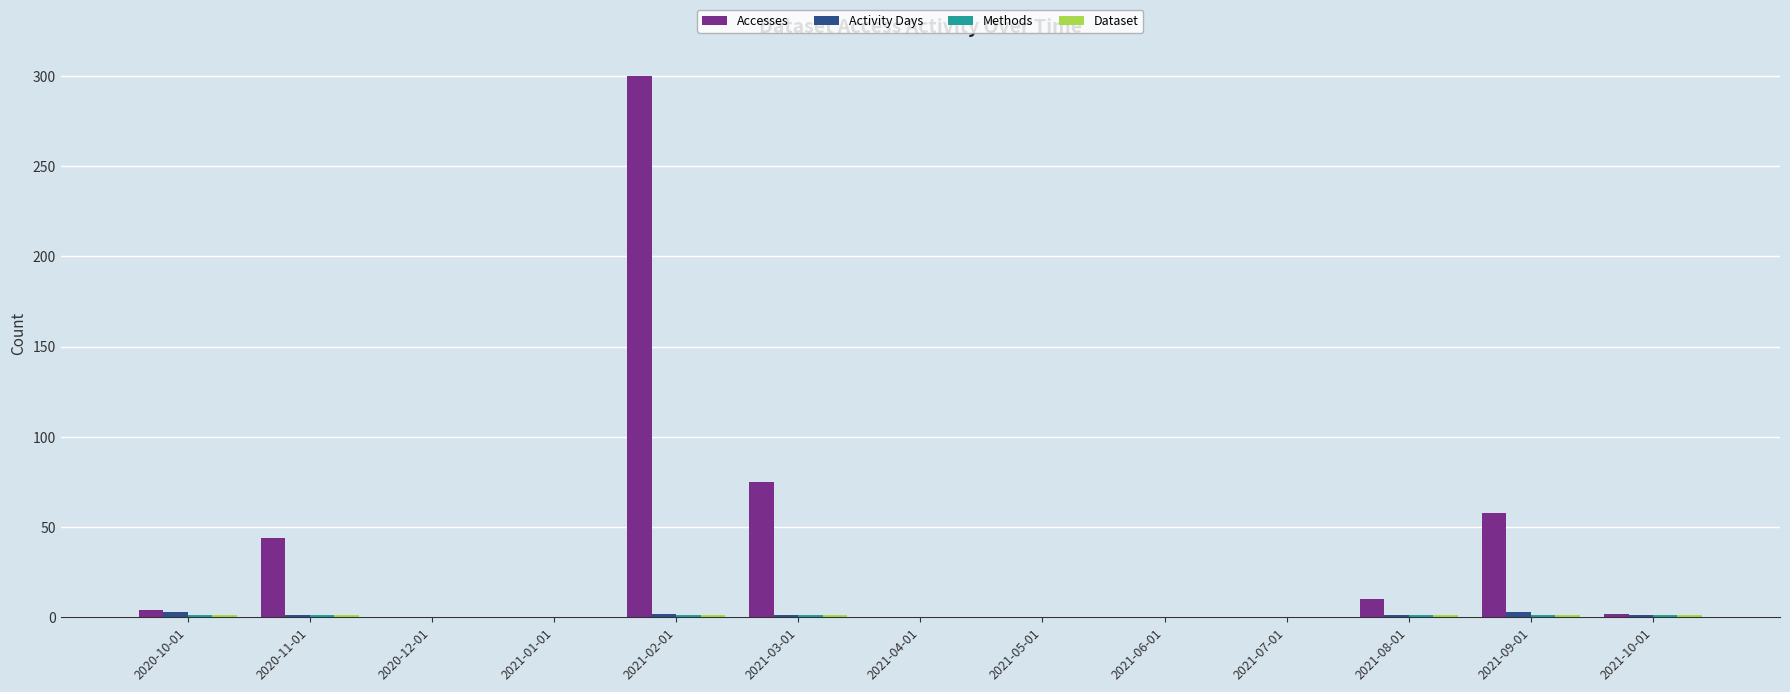

Are the bars horizontal?

No